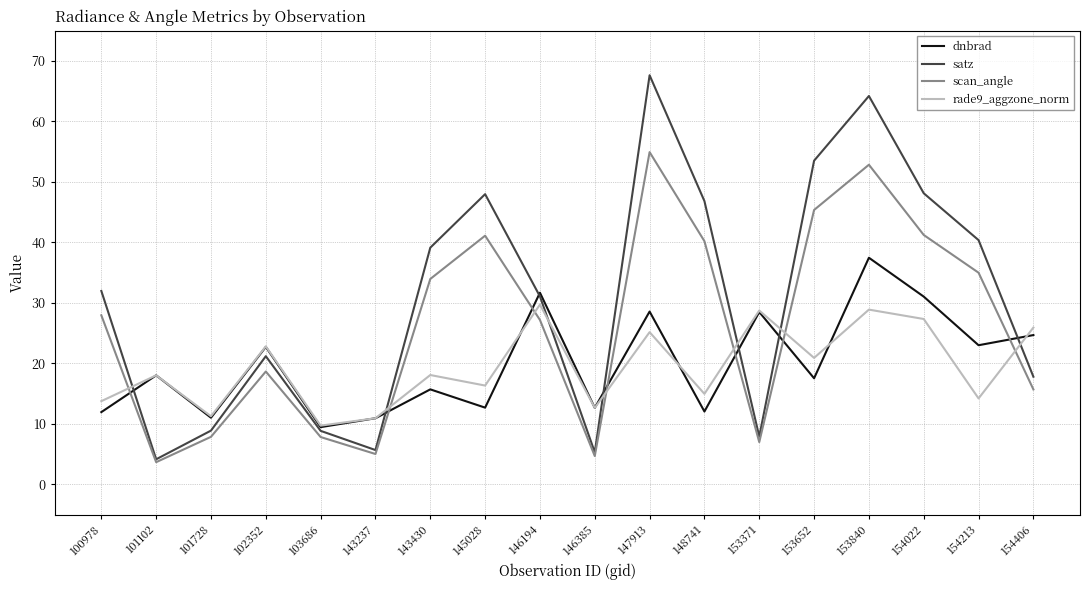

What is the maximum value for rade9_aggzone_norm?

29.7